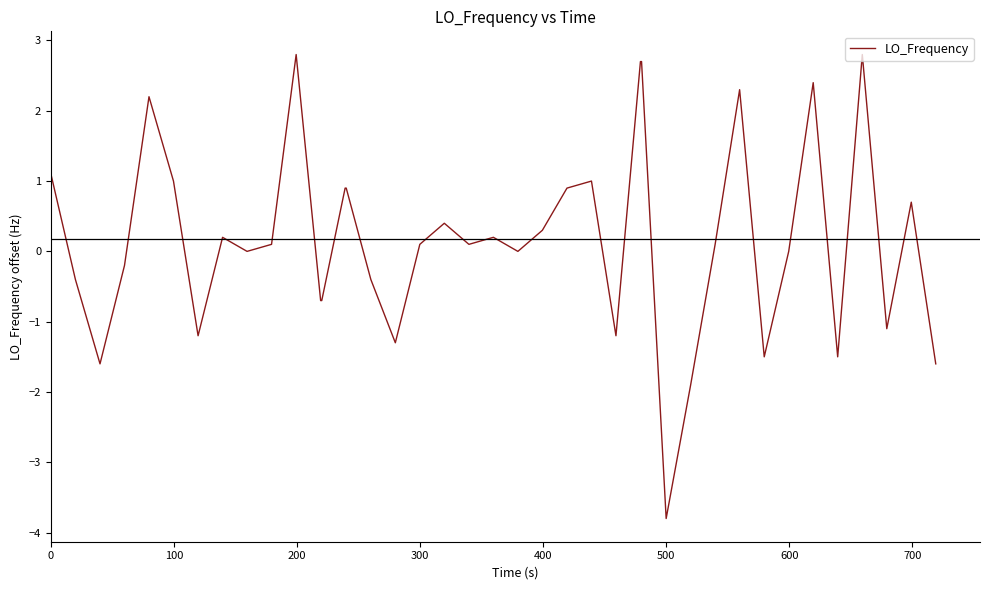

What is the minimum value shown in the chart?

-3.8